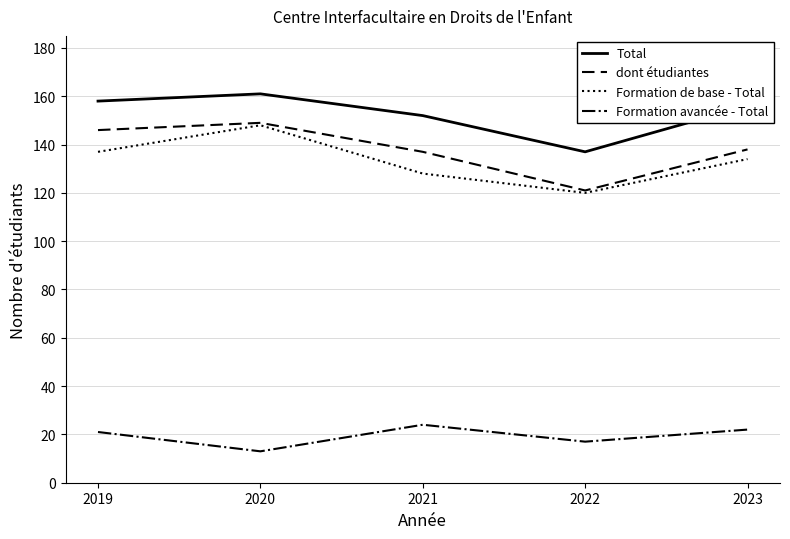

The value of Formation avancée - Total at 2019 is 21. True or false?

True